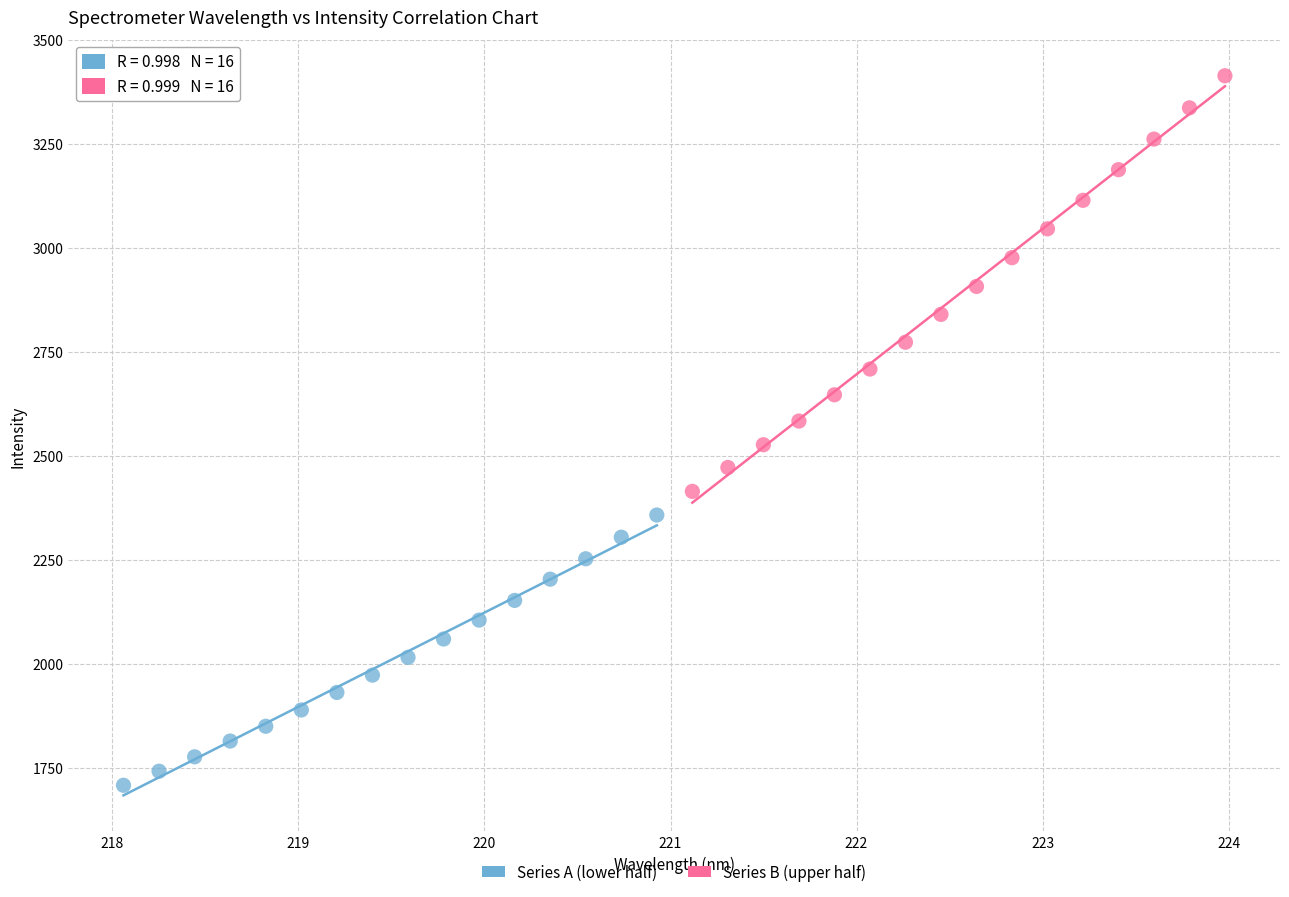

Which series contains the lowest Y value?

Series A (lower half)